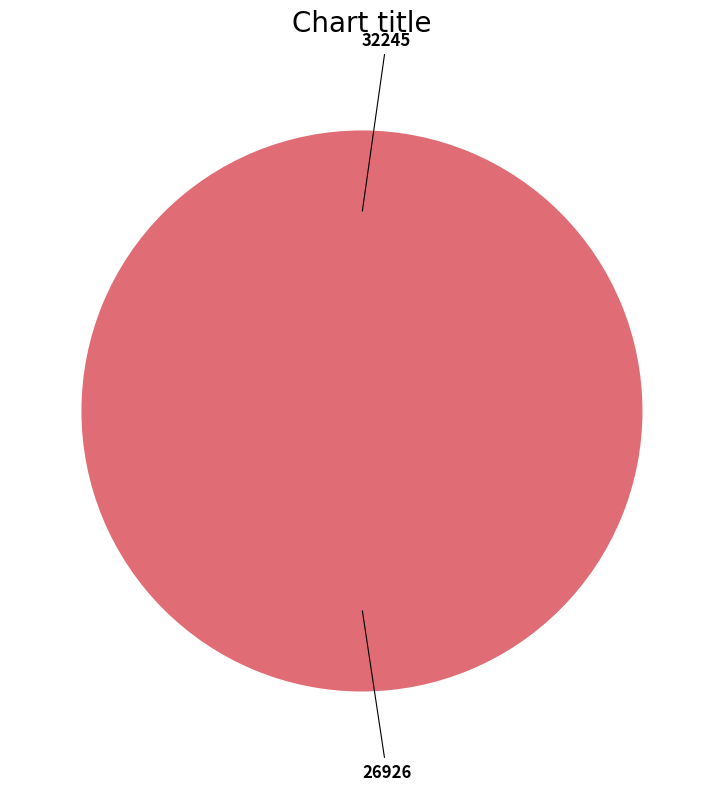

True or false: 26926 accounts for 99% of the total.

False